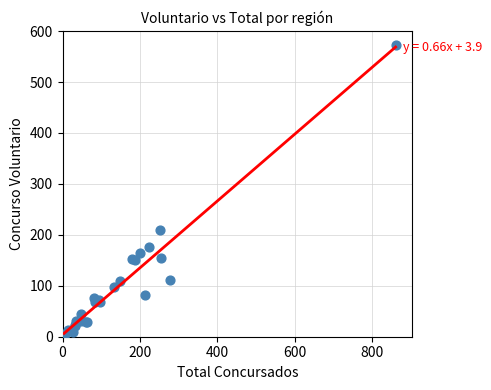

What Y value in the scatter plot is closest to 287?

210